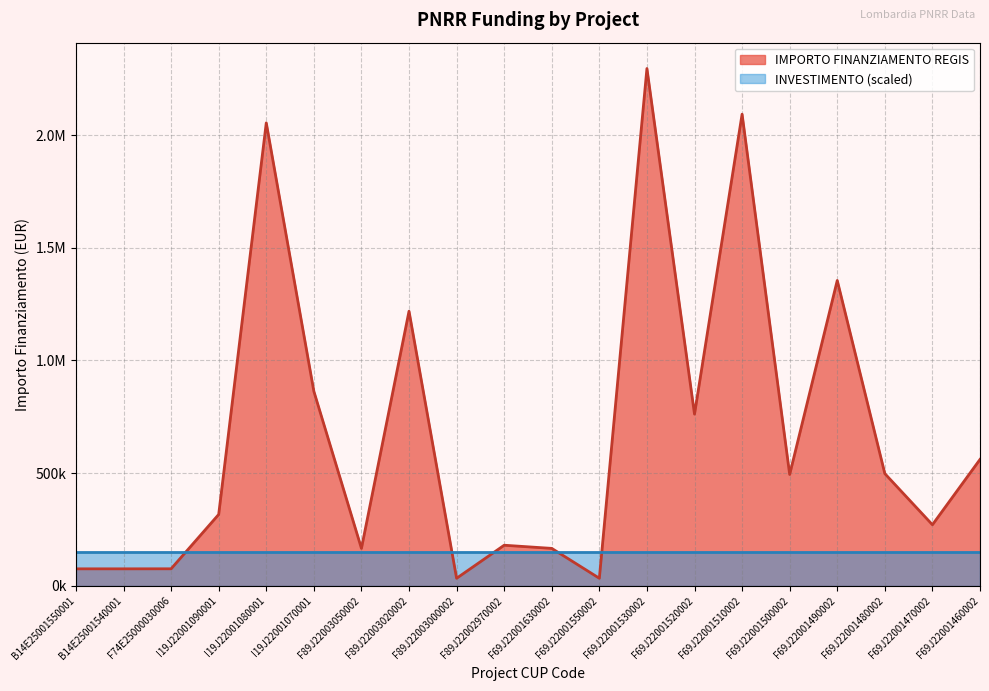

What is the value of the 13th point from the left?

2295164.0